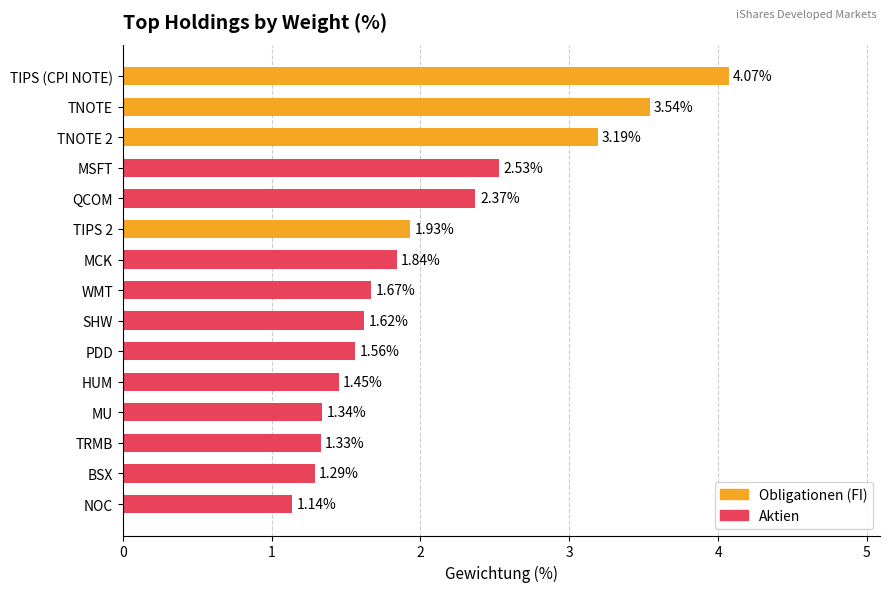

Which has a higher value, TNOTE 2 or MCK?

TNOTE 2